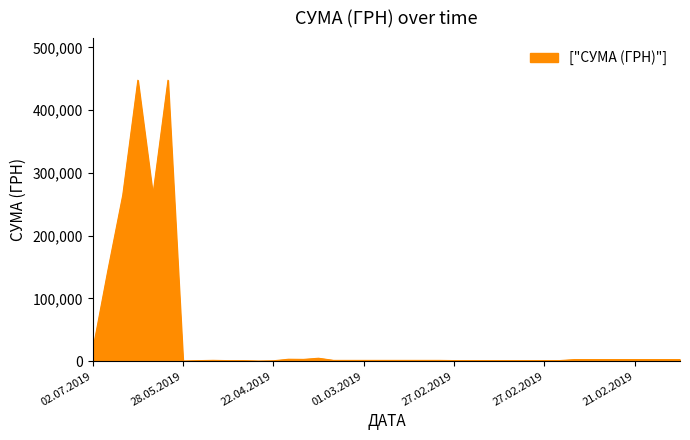

Does the chart display data point markers on the line(s)?

No